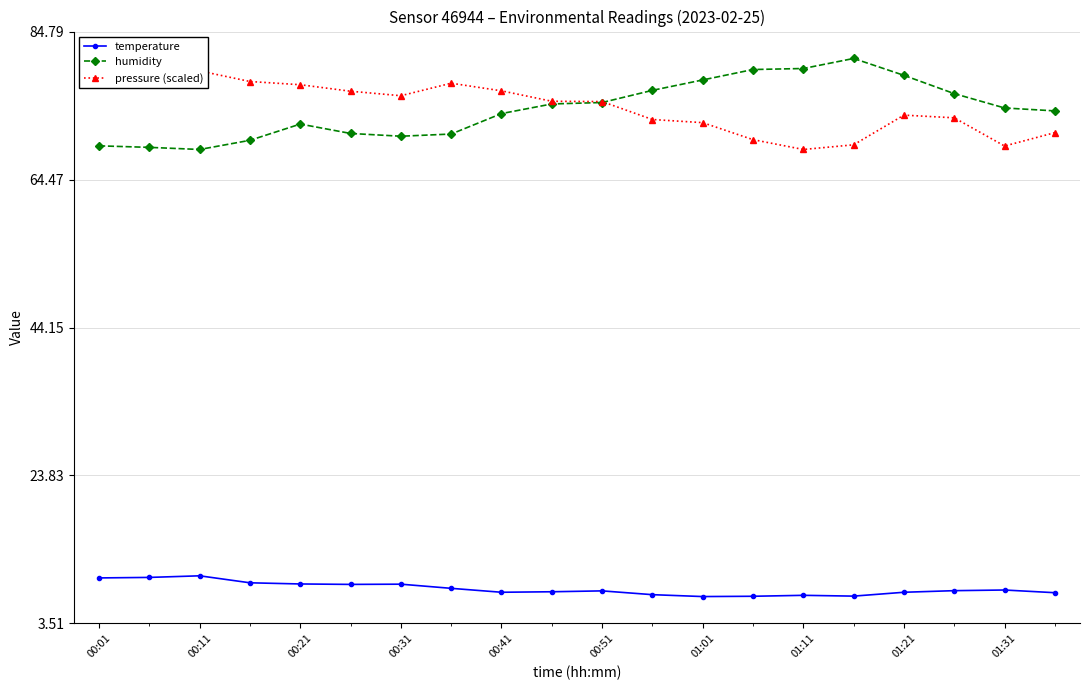

Is it true that pressure (scaled) equals 121.7 at 00:01?

False